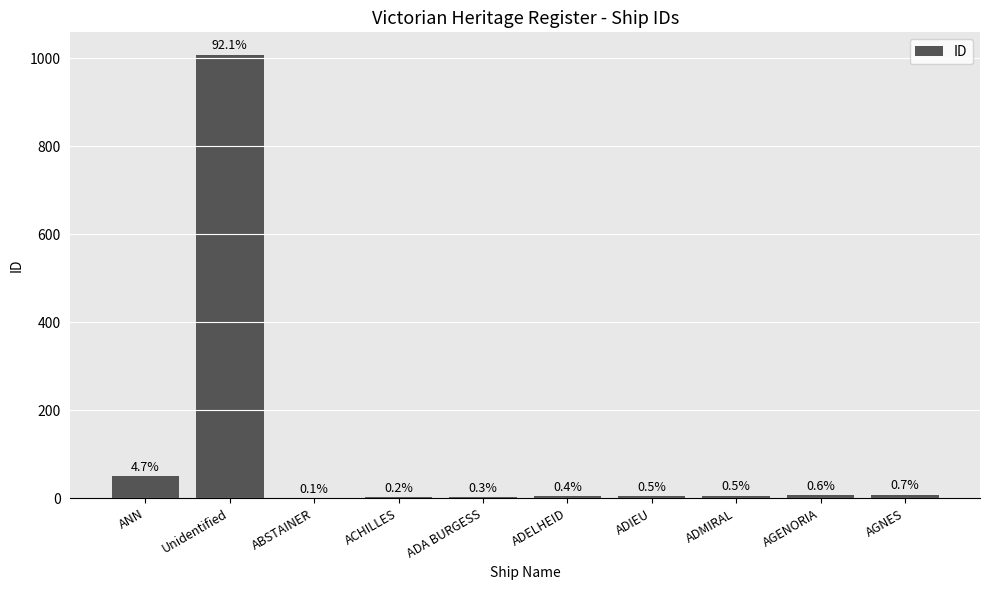

How many data points are less than 6?

5